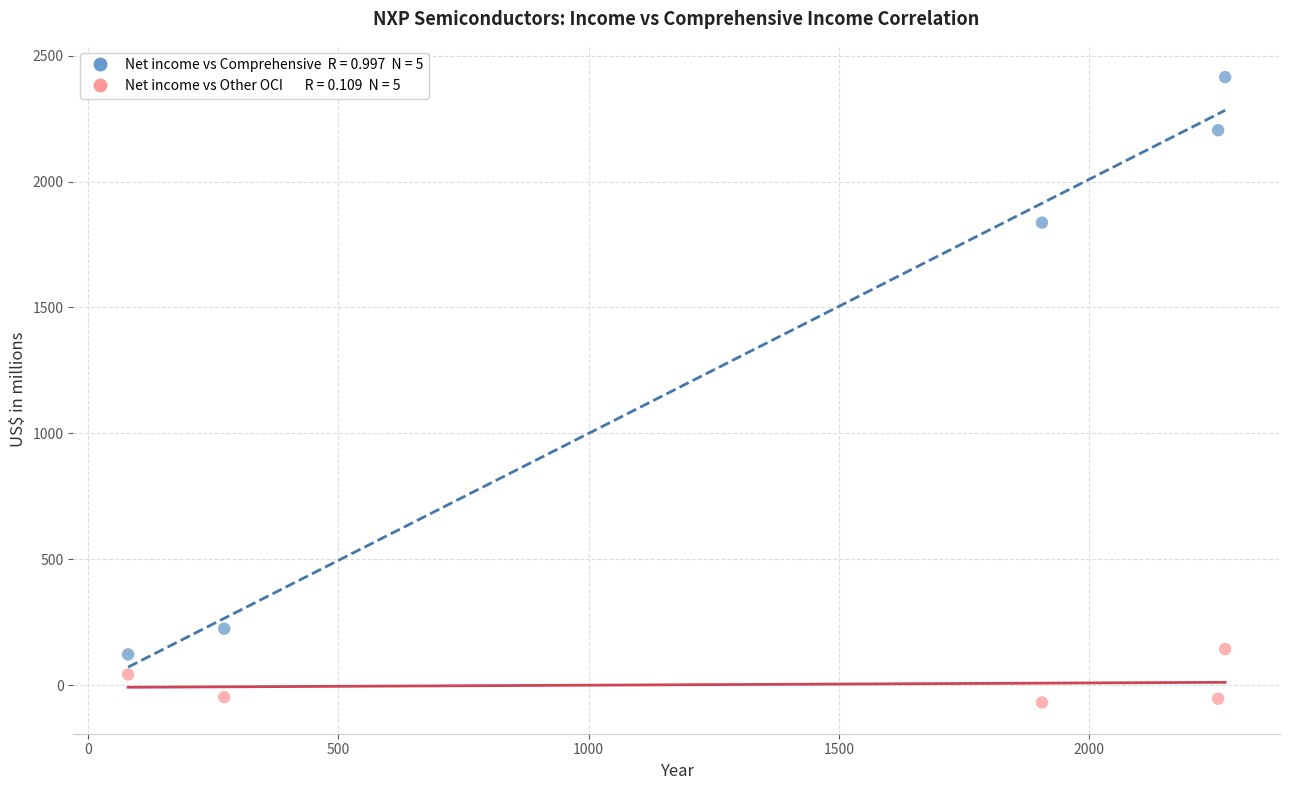

Across all data points, what is the average X value?

1358